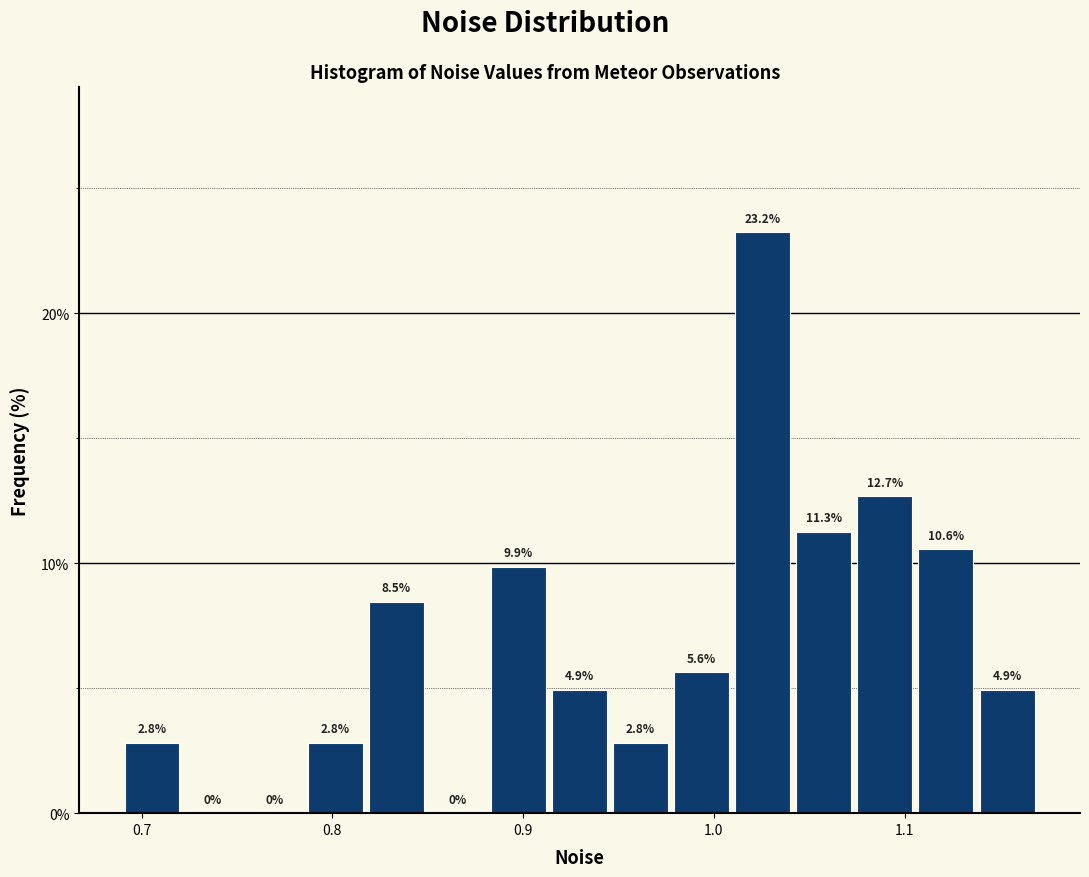

Read against the x-axis, roughly where is the centre of the tallest bar?

1.03